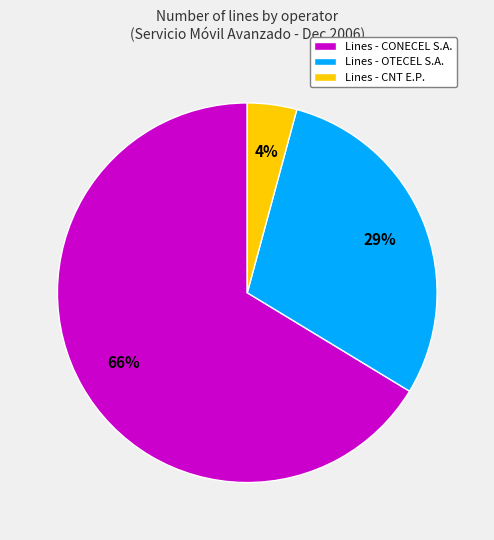

To the nearest percent, what is the difference between the Lines - OTECEL S.A. and Lines - CONECEL S.A. slice percentages?

37%